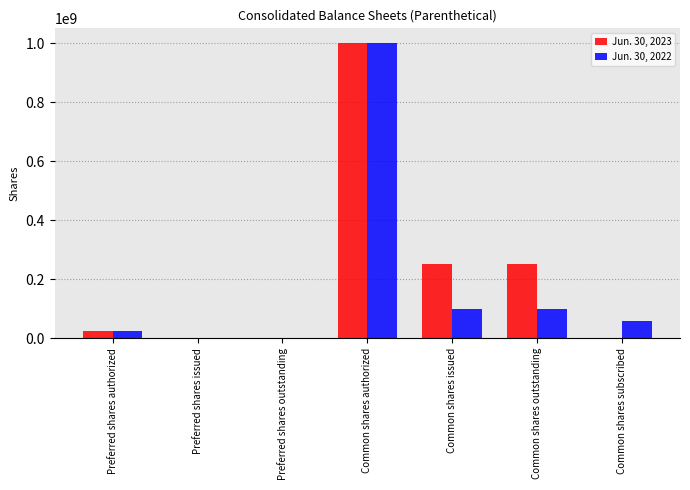

Is the value of Jun. 30, 2022 at Common shares issued greater than the value of Jun. 30, 2023 at Common shares subscribed?

Yes